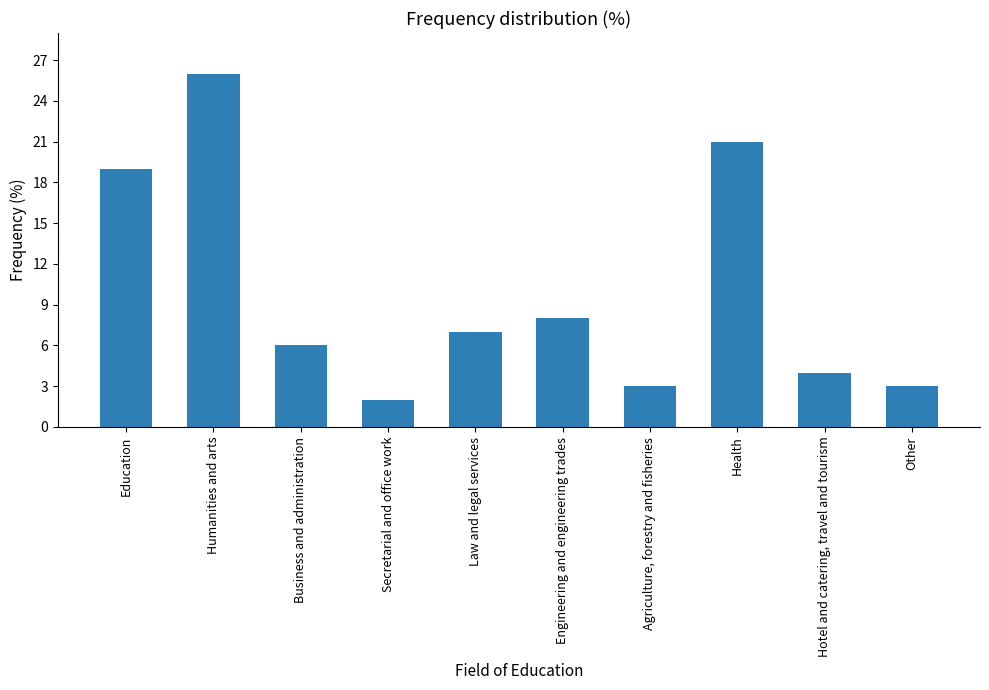

What is the minimum value shown in the chart?

2